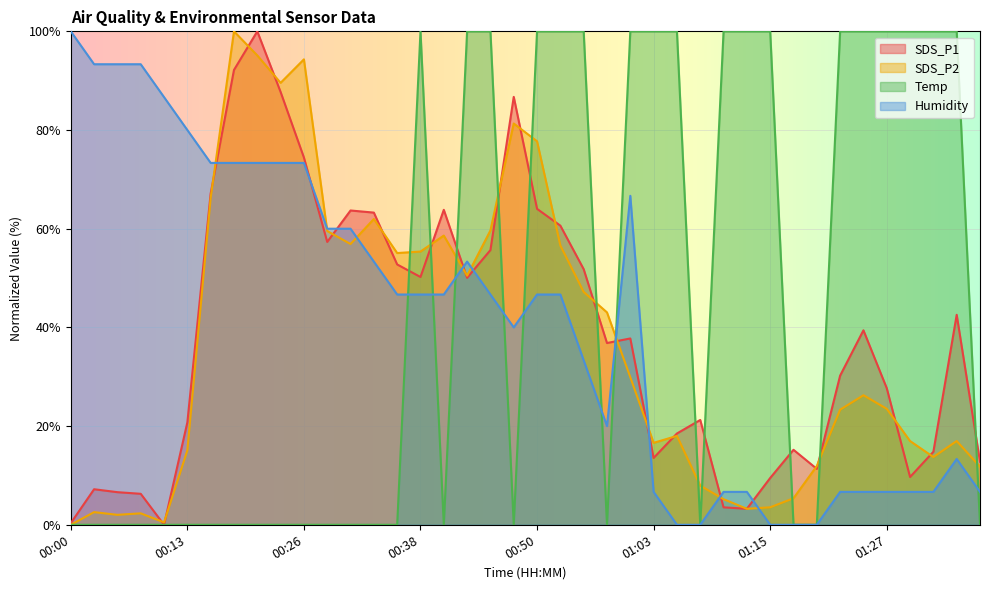

The value of Humidity at 00:13 is 140.9. True or false?

False